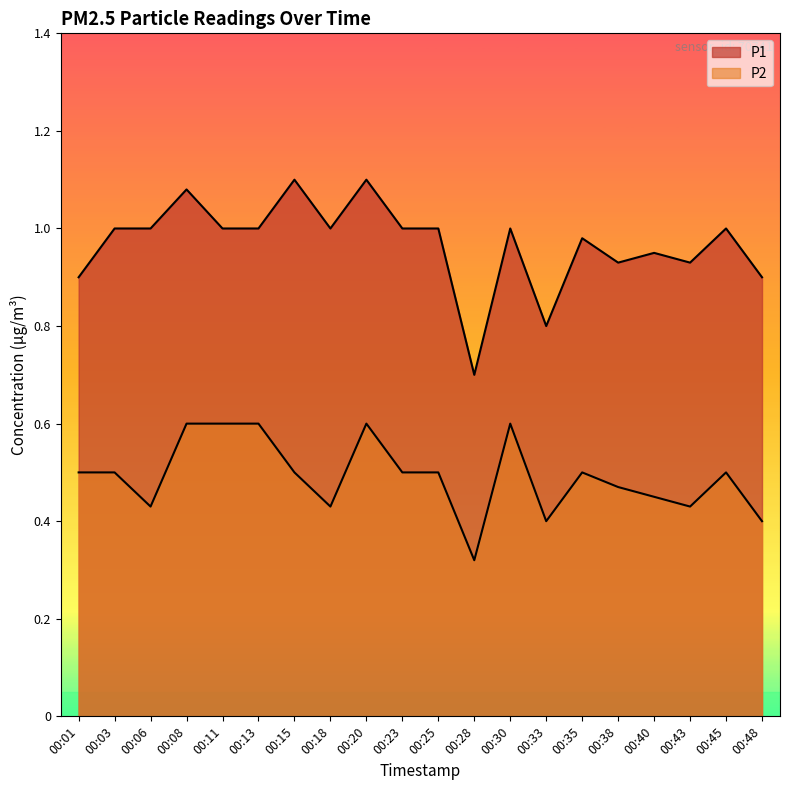

True or false: P2 and P1 intersect in this chart.

False